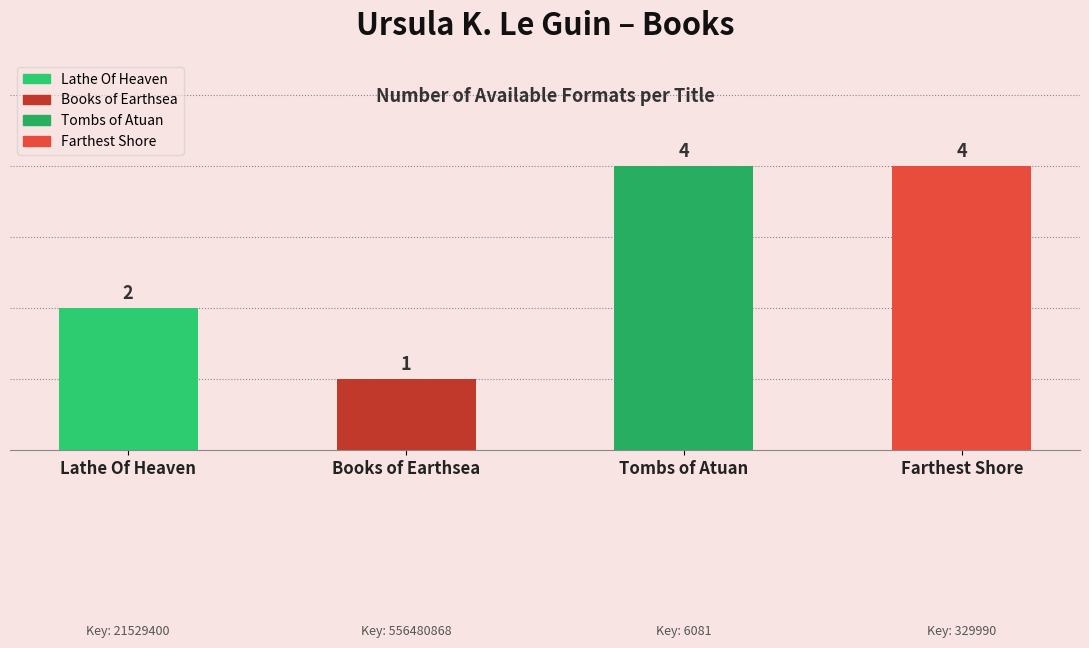

Is it true that the value at Farthest Shore is 1?

False